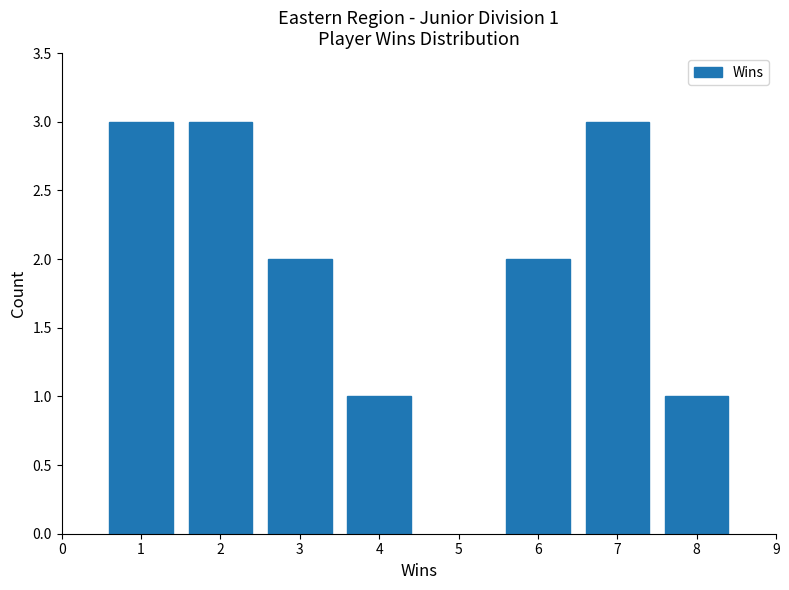

Reading left to right, extract all data points from this chart.

3	3	2	1	2	3	1